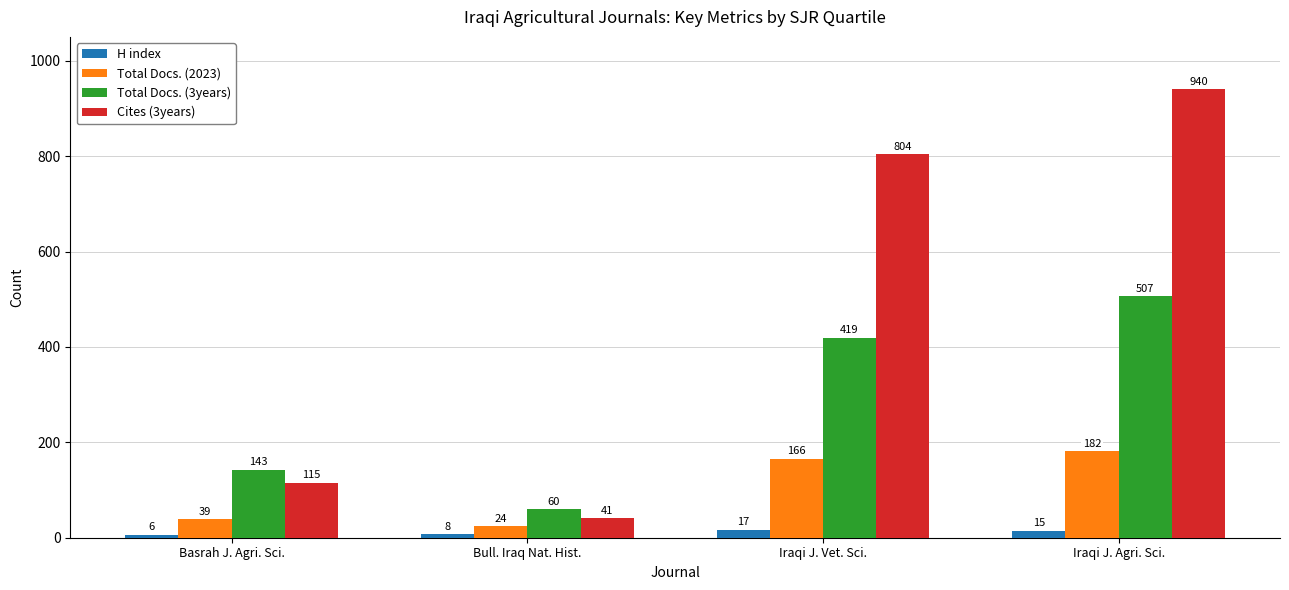

What is the spread (max minus min) of values at Iraqi J. Agri. Sci.?

925